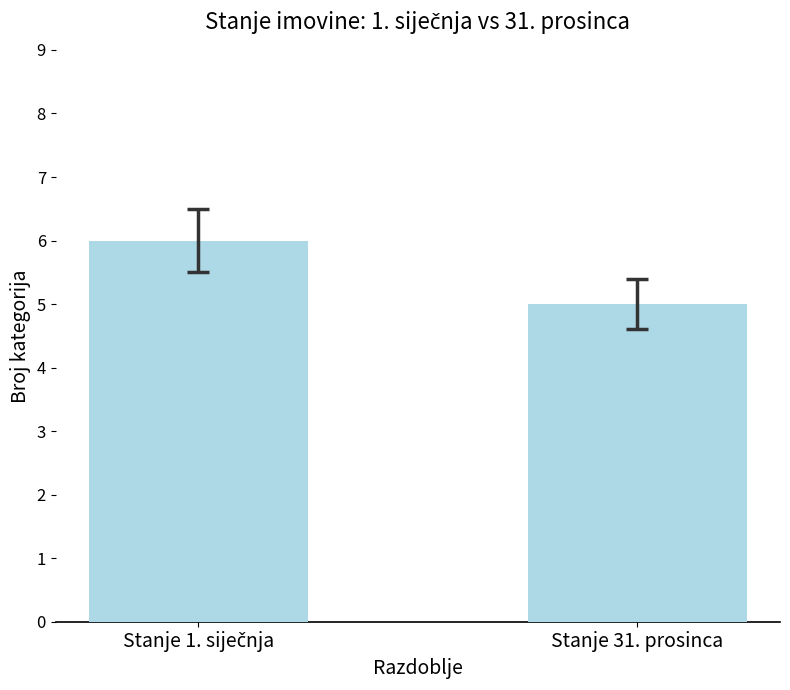

What is the label of the 2nd bar from the left?

Stanje 31. prosinca